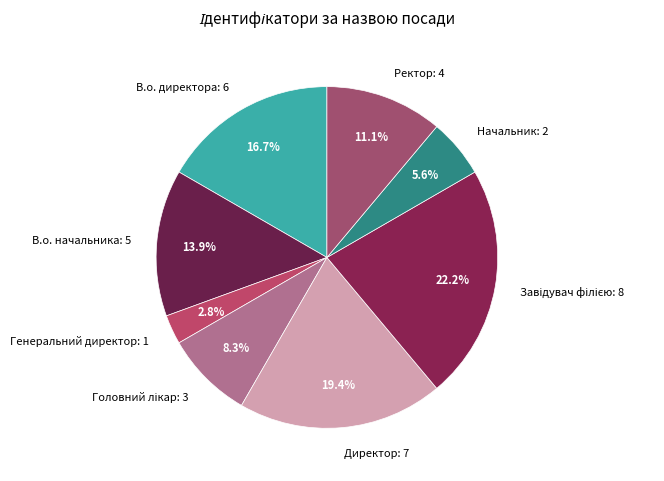

Approximately how many times larger is the value at Начальник: 2 compared to Ректор: 4?

0.5